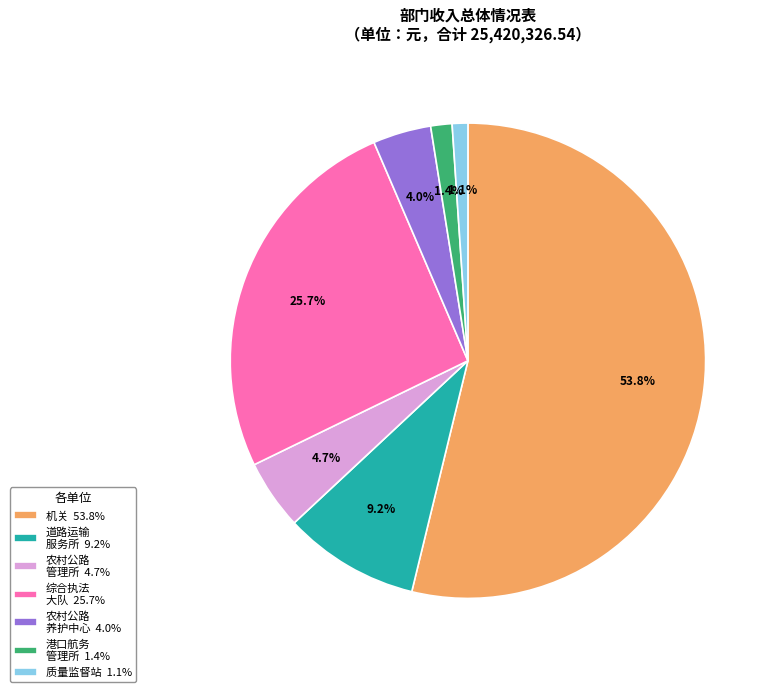

Does any single category account for the majority?

Yes